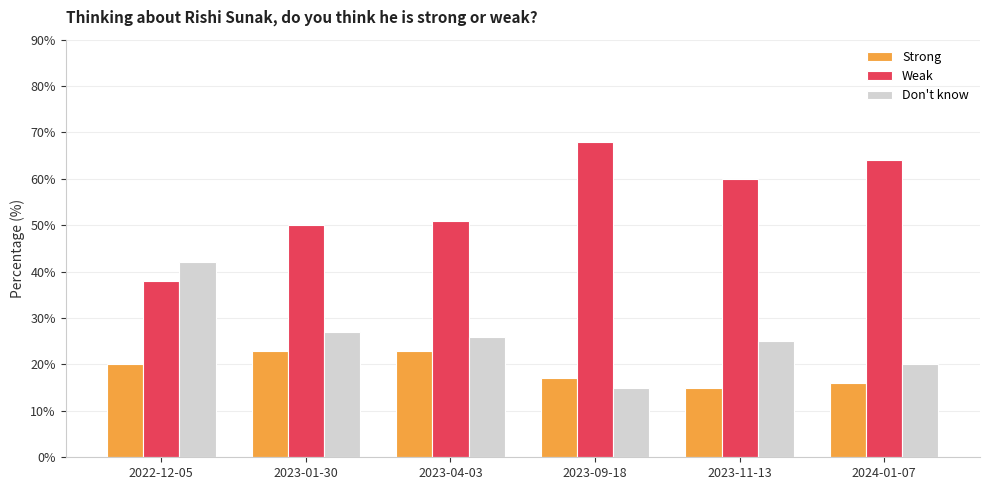

Which category has the lowest value in the Weak series?

2022-12-05